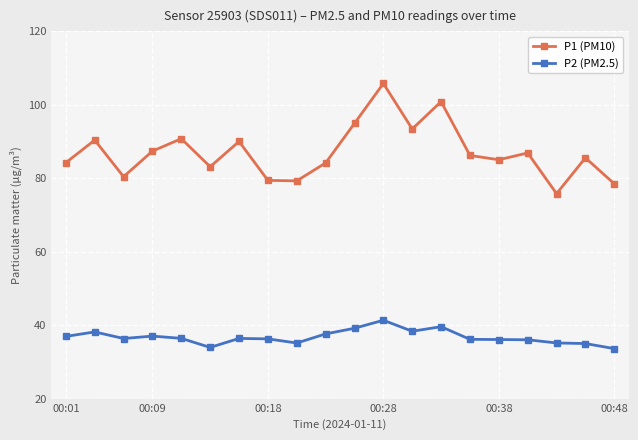

What are all the series names shown in the legend?

P1 (PM10), P2 (PM2.5)